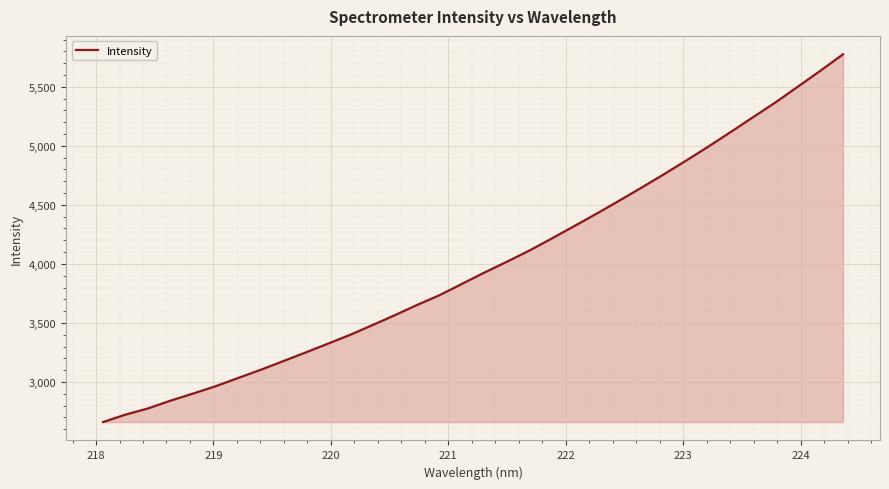

What is the minimum value shown in the chart?

2661.1